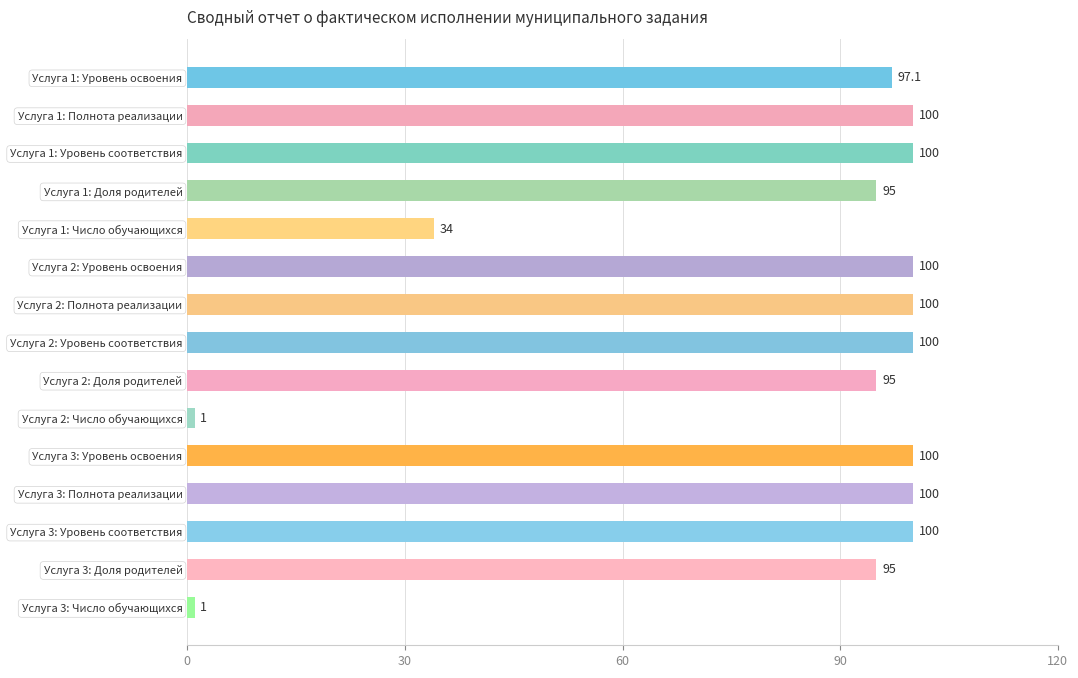

What is the change in value from Услуга 1: Доля родителей to Услуга 3: Полнота реализации?

+5.0